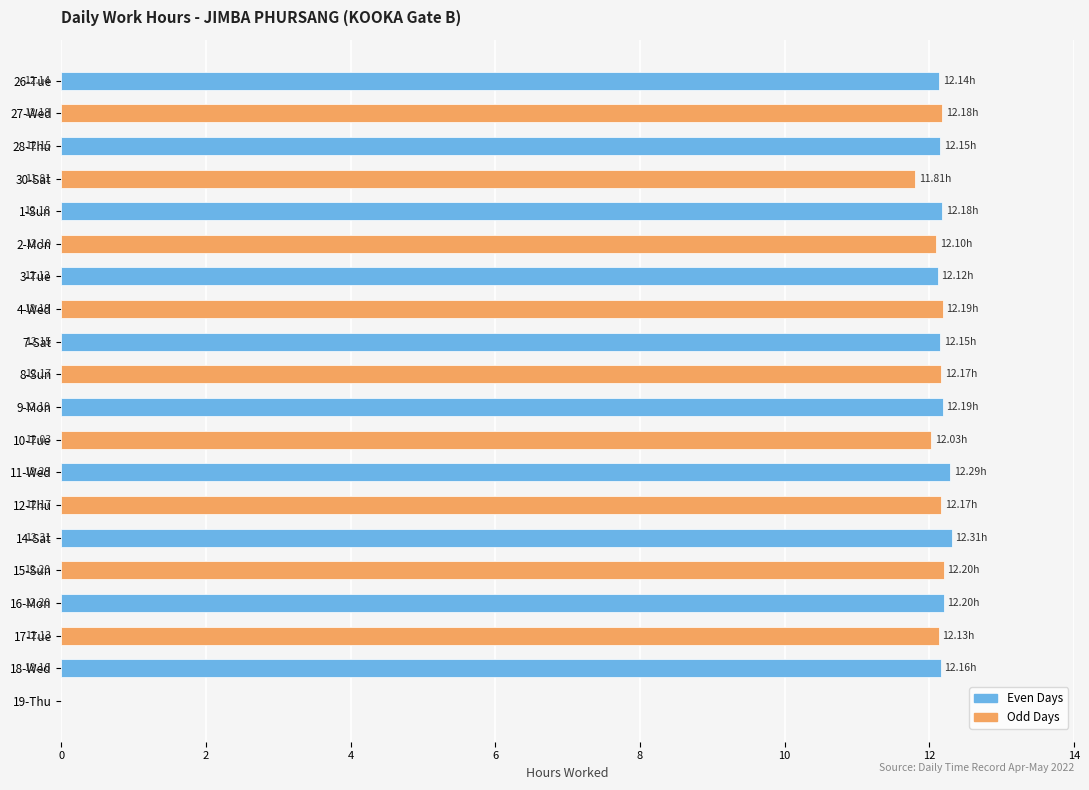

Between 27-Wed and 17-Tue, which is larger?

27-Wed